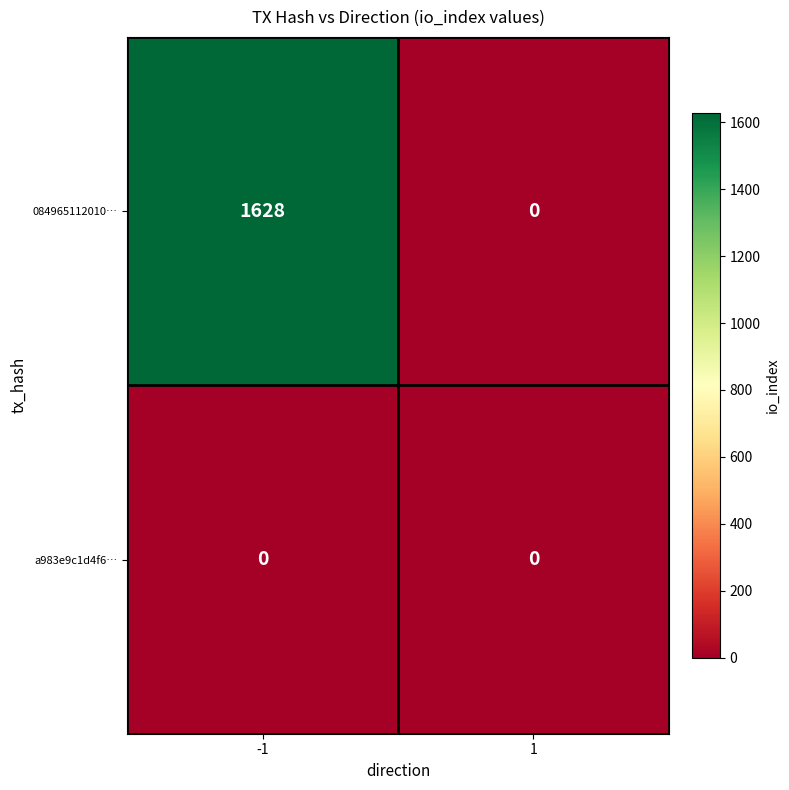

Rank the series by their maximum value, from lowest to highest.

a983e9c1d4f6…, 084965112010…